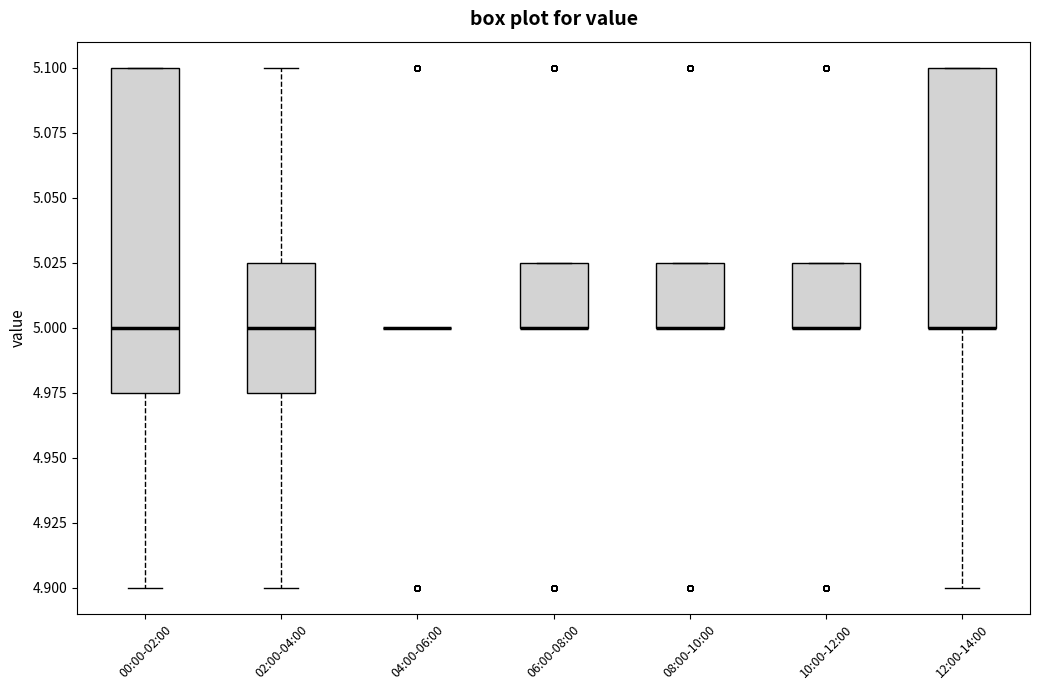

Comparing the boxes themselves (not the whiskers), which one is the tallest?

00:00-02:00